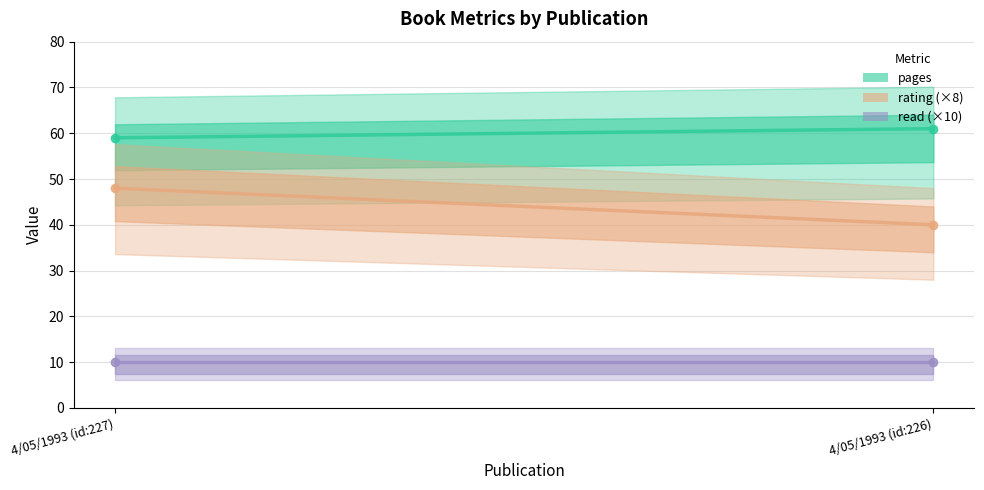

What is the greatest value displayed?

61